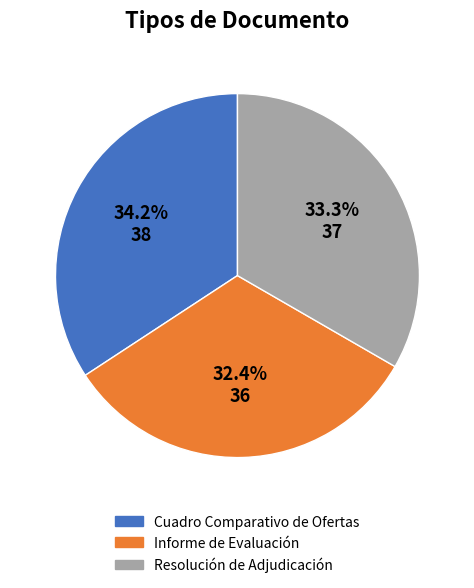

Approximately how many times larger is the value at Informe de Evaluación compared to Resolución de Adjudicación?

1.0